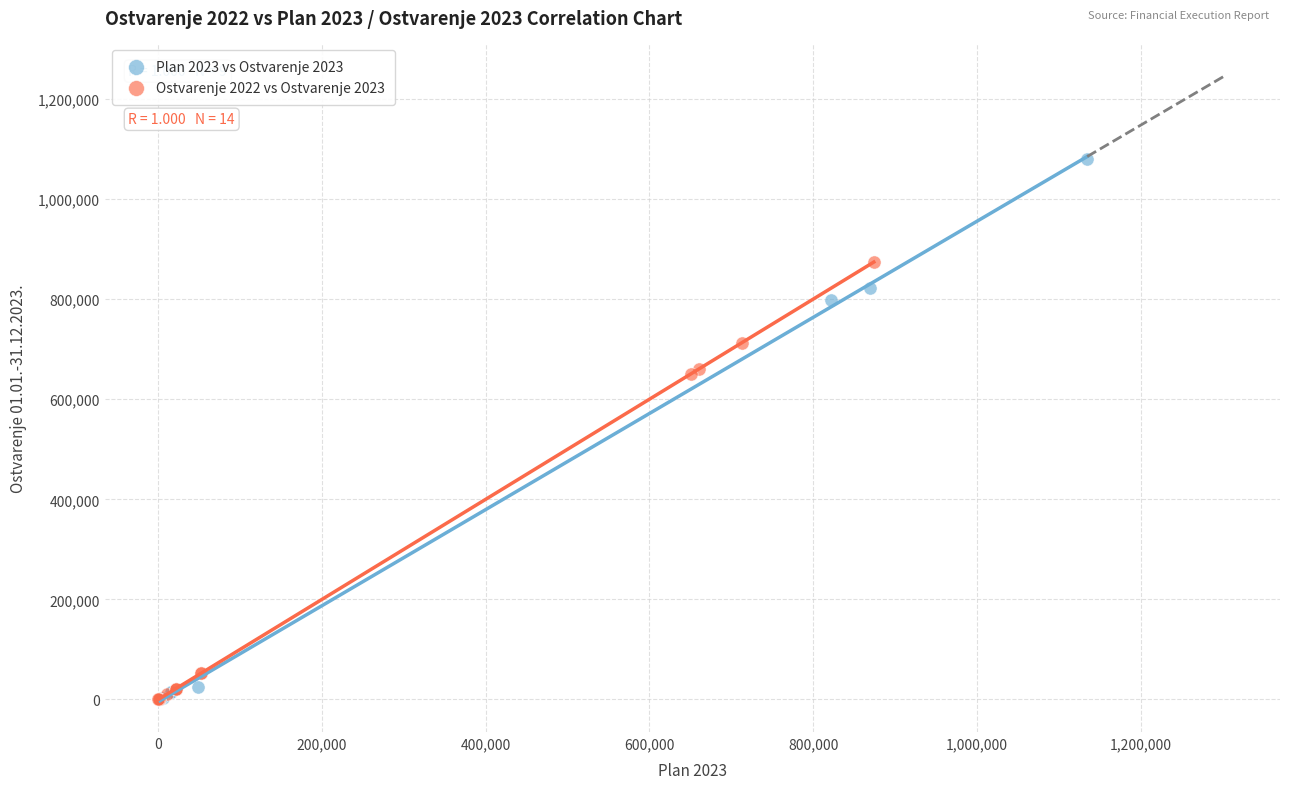

Which series has the widest spread of Y values?

Plan 2023 vs Ostvarenje 2023